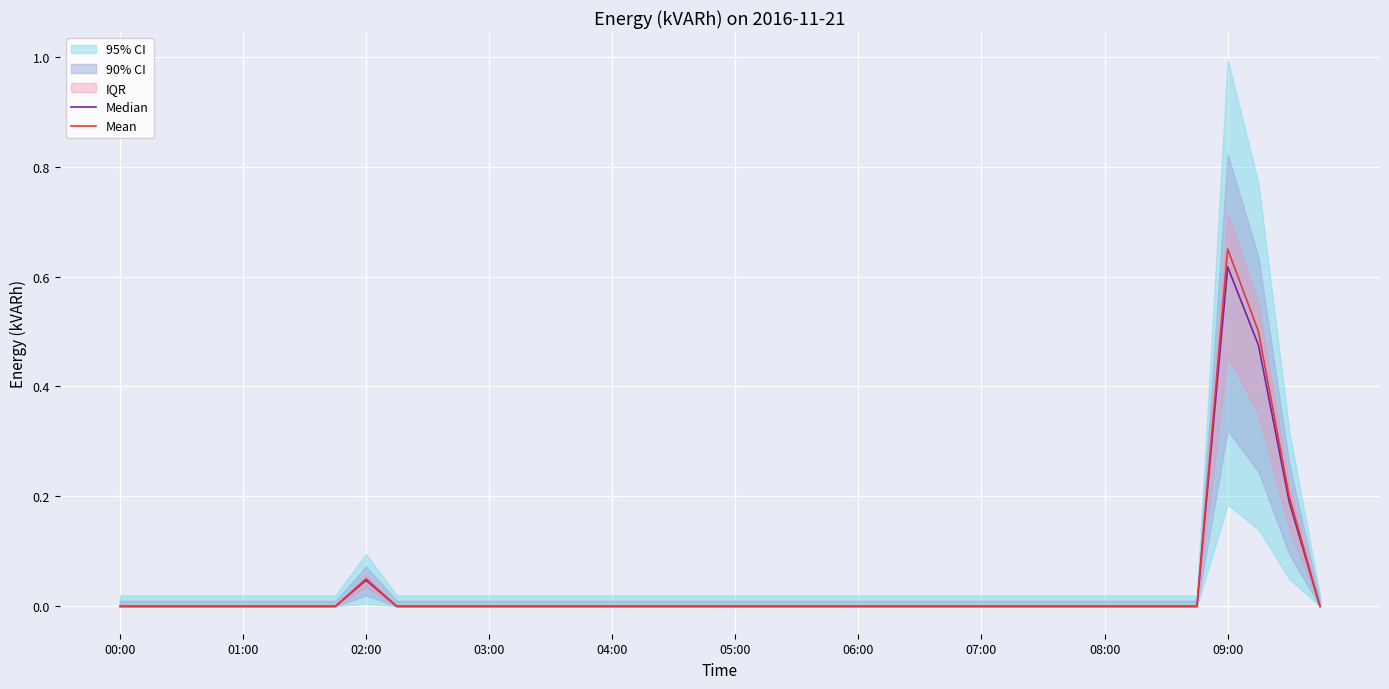

What is the difference between the maximum and minimum values in the Median series?

0.6